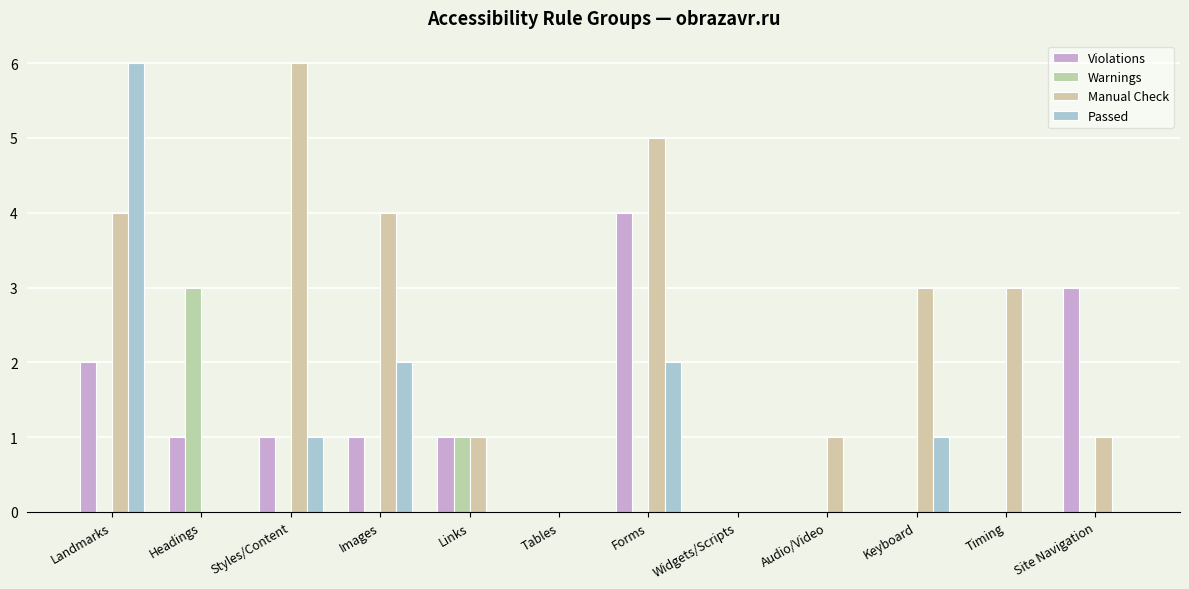

Reading right to left, what are all the values shown in this chart?

Violations: 3	0	0	0	0	4	0	1	1	1	1	2
Warnings: 0	0	0	0	0	0	0	1	0	0	3	0
Manual Check: 1	3	3	1	0	5	0	1	4	6	0	4
Passed: 0	0	1	0	0	2	0	0	2	1	0	6